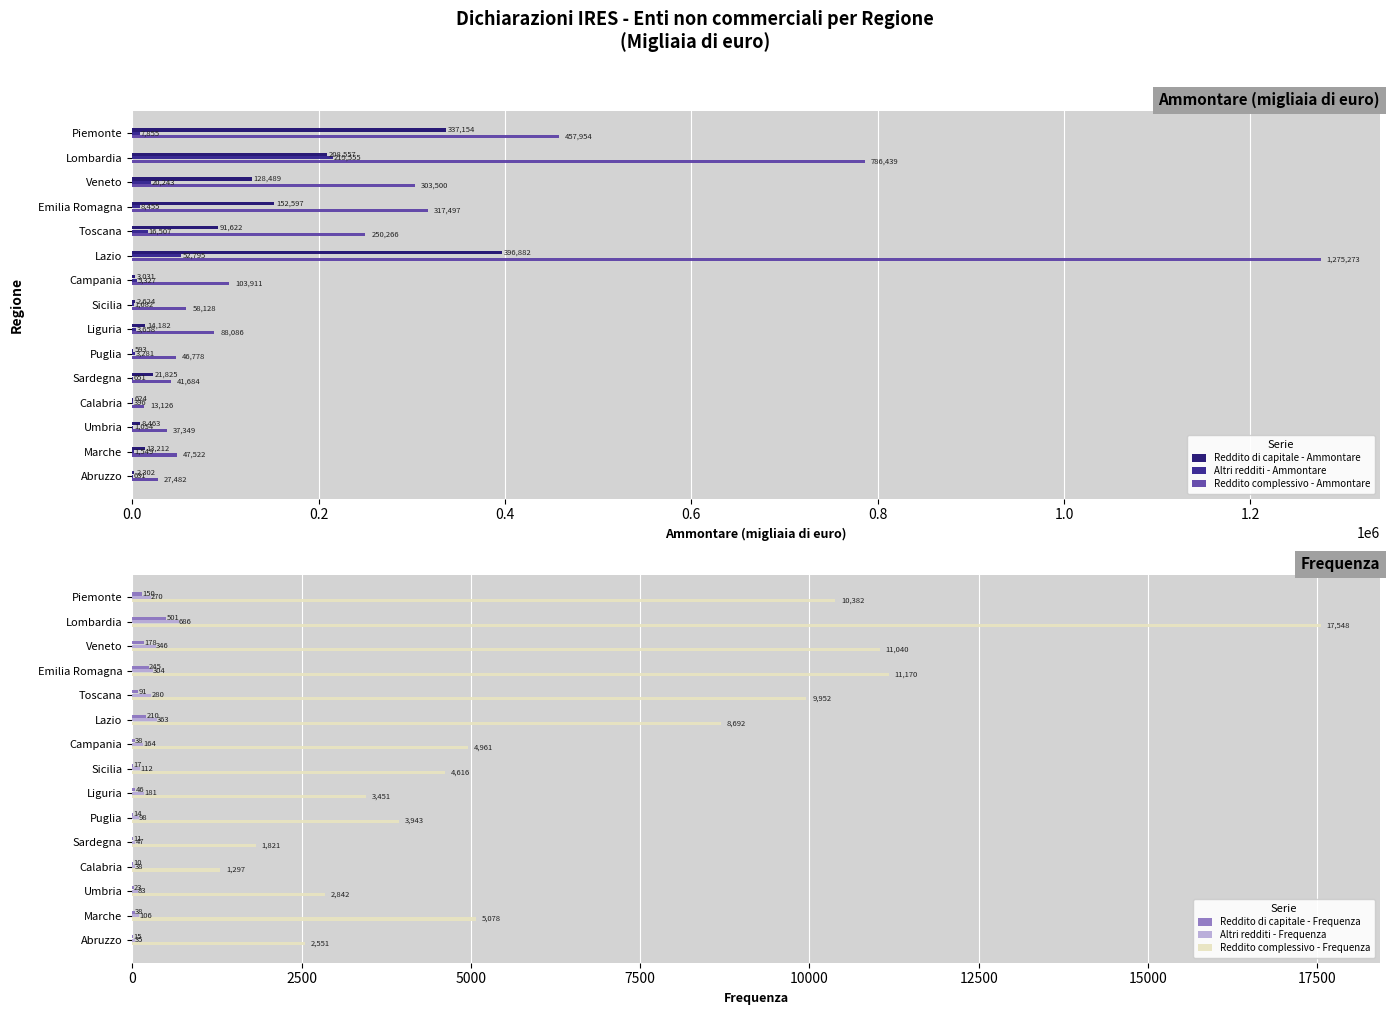

What is the sum of all Reddito di capitale - Frequenza values?

1587